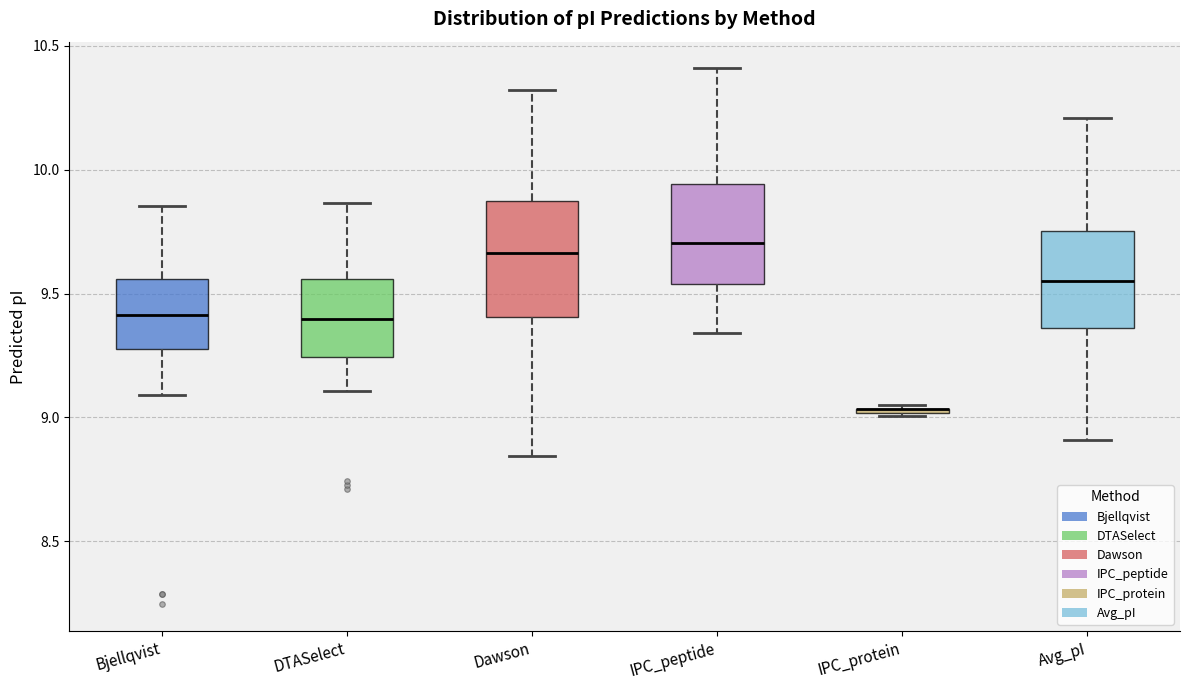

Where does the median line of the box for Bjellqvist sit on the y-axis? The values are not printed on the chart, so give them approximately, as read against the axis.

9.40